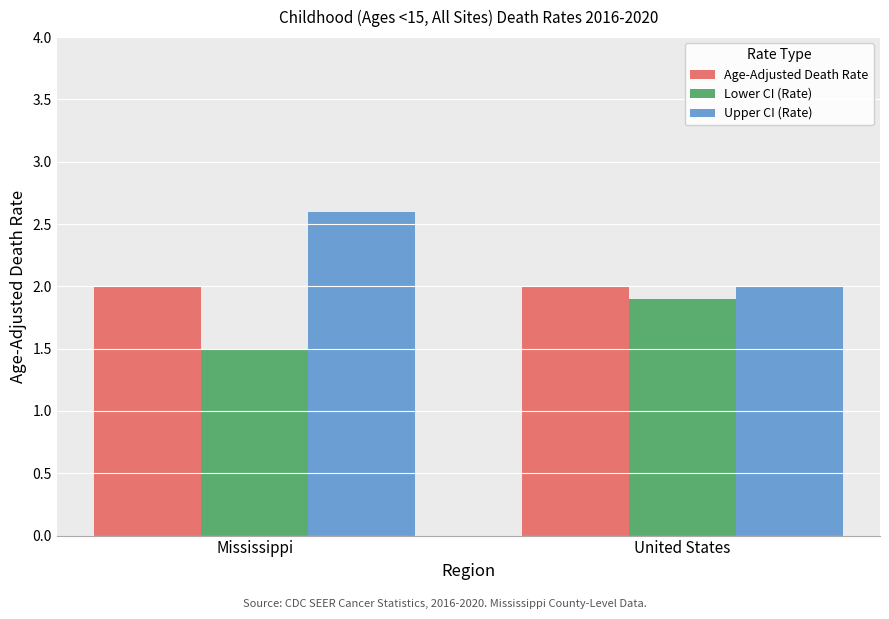

Which series has the widest spread of values?

Upper CI (Rate)